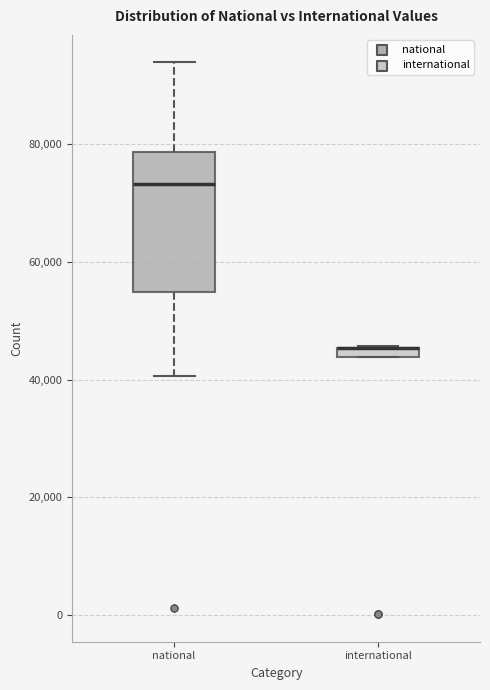

Where does the upper whisker of the box for national end on the y-axis? The values are not printed on the chart, so give them approximately, as read against the axis.

94000